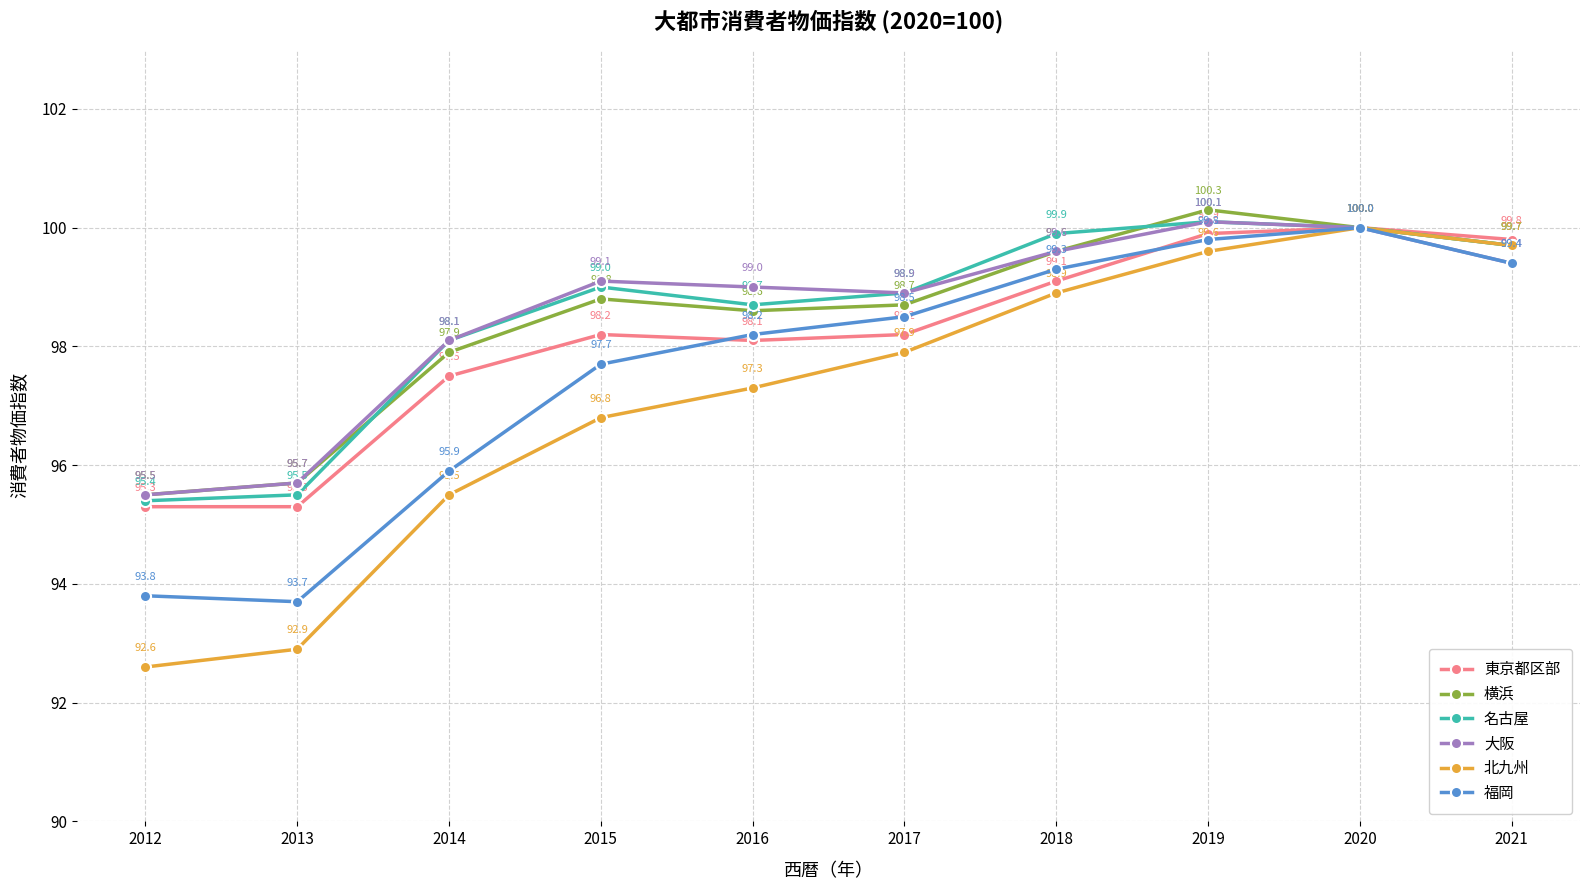

What is the value of the 名古屋 point at the 6th from the left?

98.9